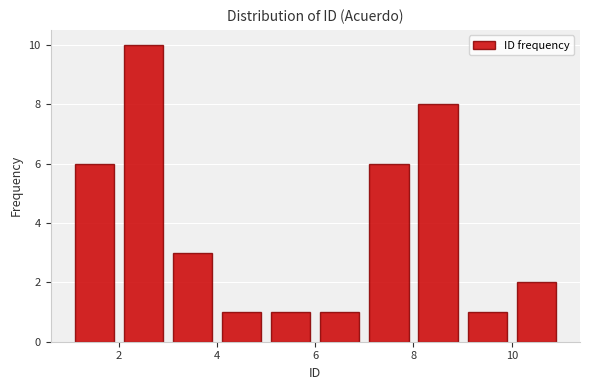

Reading left to right, transcribe this chart: for each bar, give the range it covers on the x-axis and its height. The values are not printed on the chart, so give them approximately, as read against the axis.

1 to 2: 6
2 to 3: 10
3 to 4: 3
4 to 5: 1
5 to 6: 1
6 to 7: 1
7 to 8: 6
8 to 9: 8
9 to 10: 1
10 to 11: 2